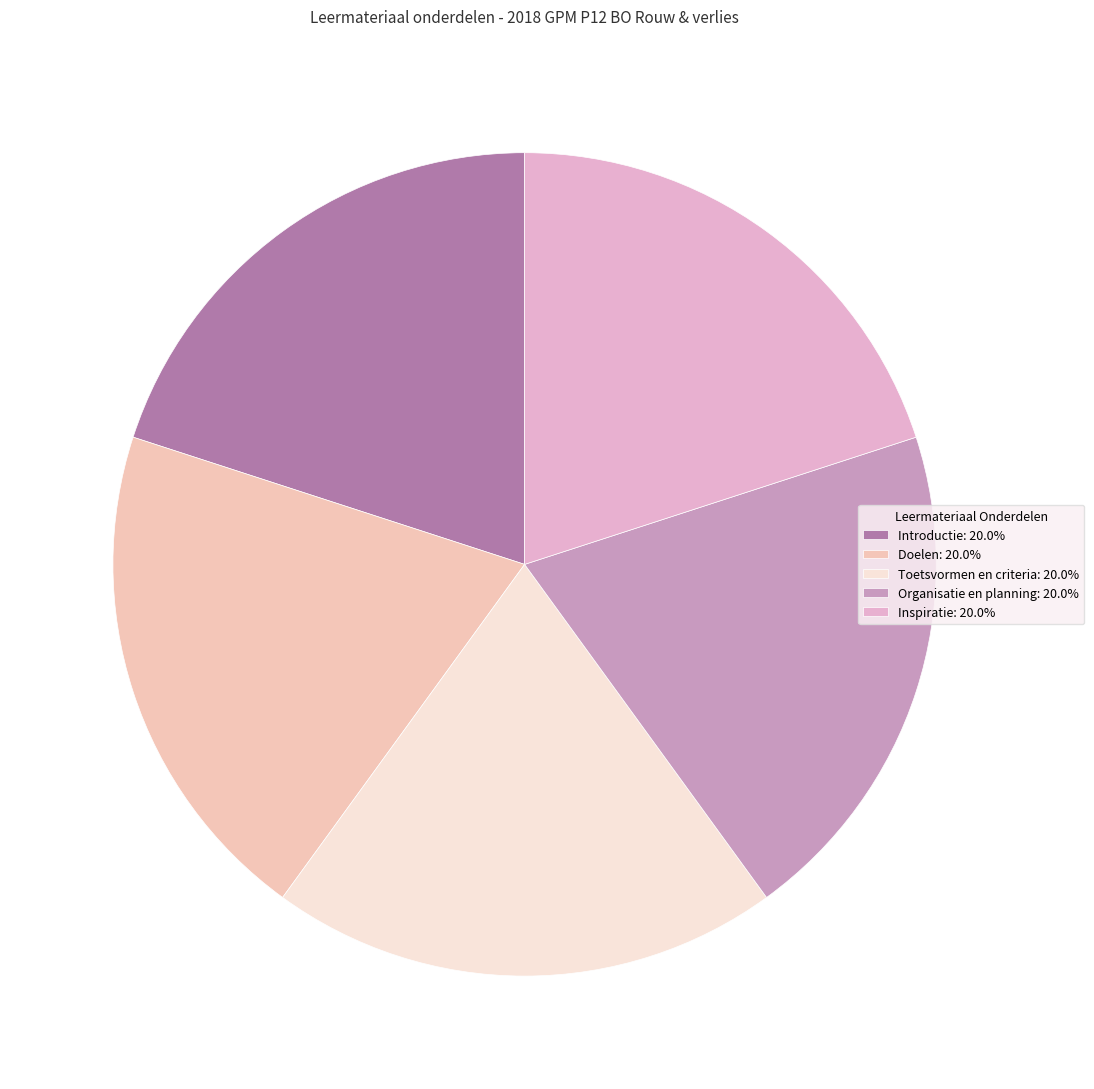

To the nearest percent, what is the average slice percentage?

20%